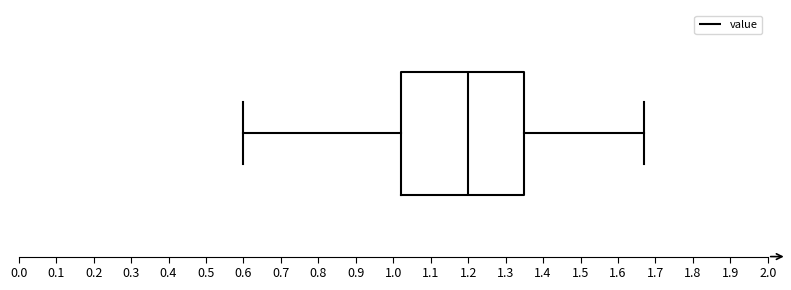

Read this box plot against the x-axis: the position of the median line, the range covered by the box, and the ends of both whiskers. The values are not printed on the chart, so give them approximately, as read against the axis.

median 1.20, box 1.02 to 1.35, whiskers 0.60 to 1.67